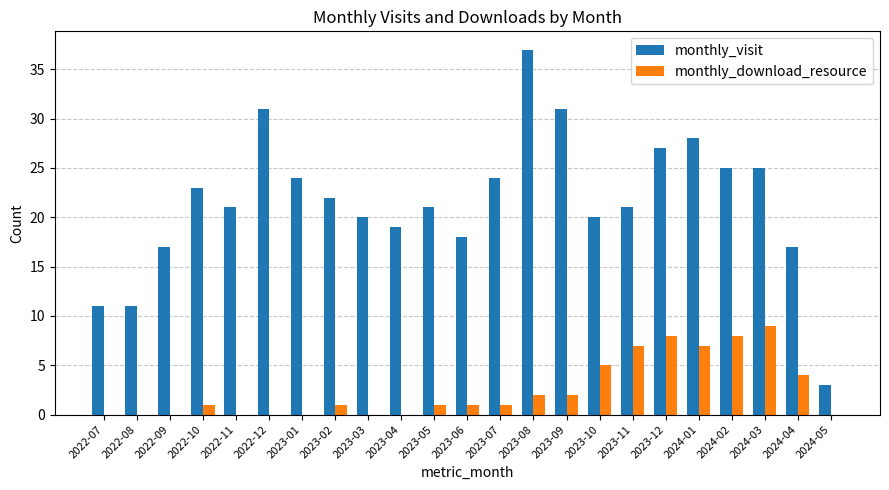

What is the total value across all series at 2023-01?

24